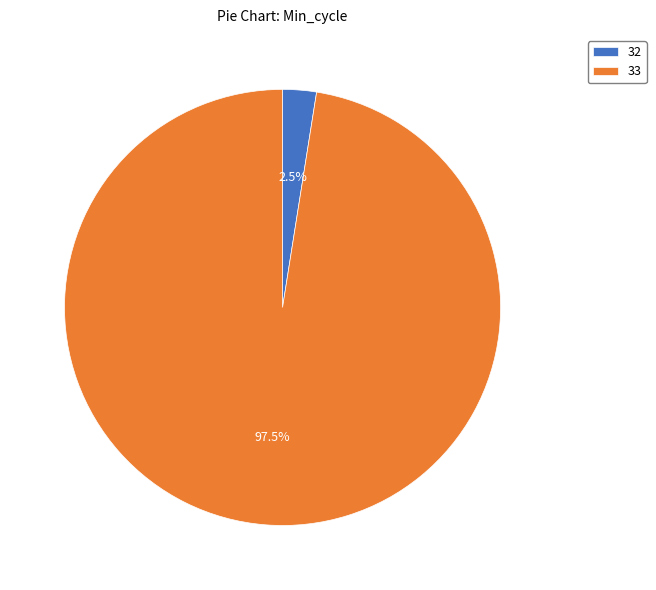

Is there a majority slice in this chart?

Yes